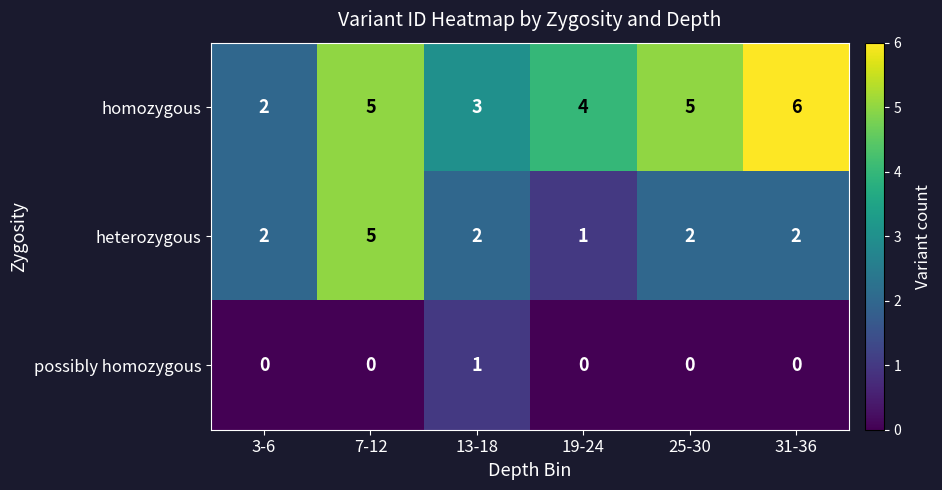

What is the difference between the maximum and minimum values in the heterozygous series?

4